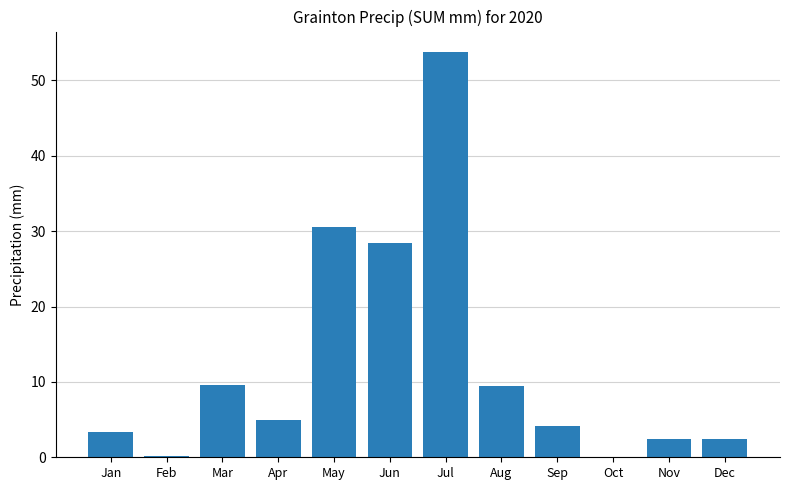

Where does the data first go above 5?

Mar